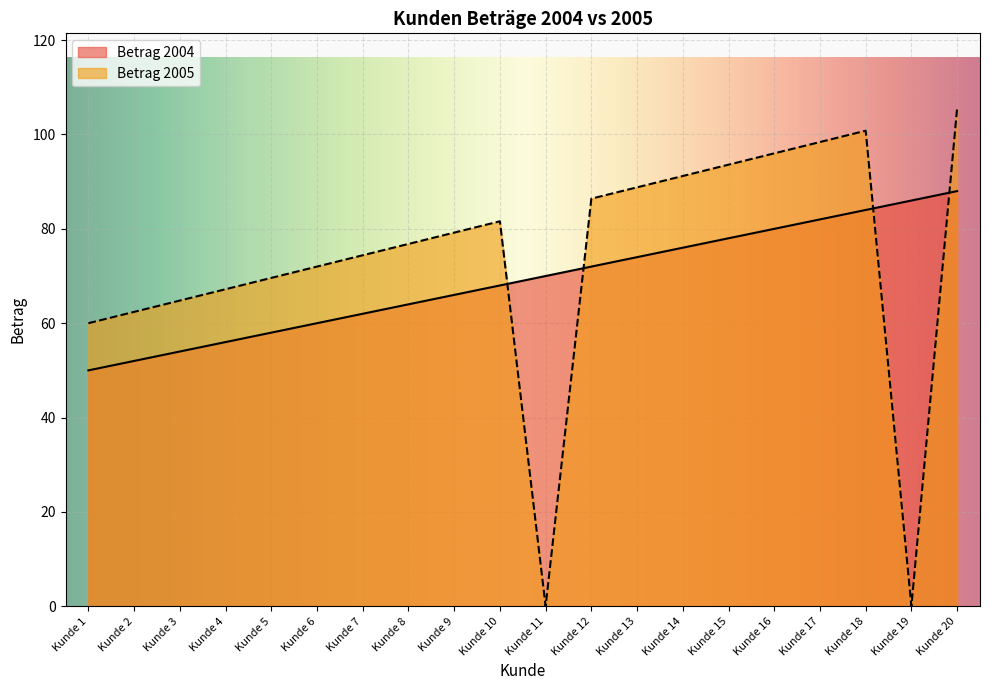

Where does the Betrag 2004 series first go above 70?

Kunde 12